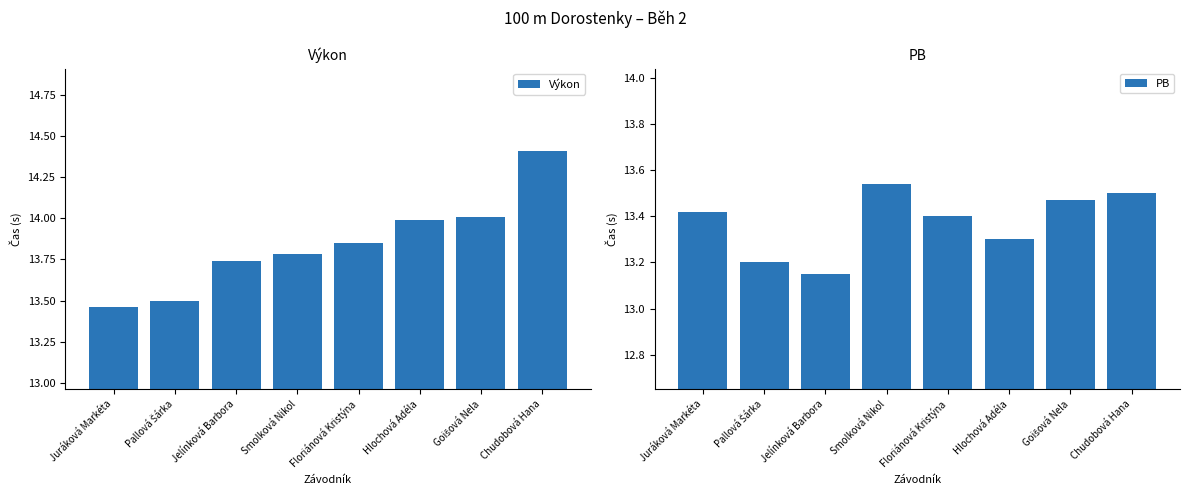

The value of PB at Goišová Nela is 19.3. True or false?

False